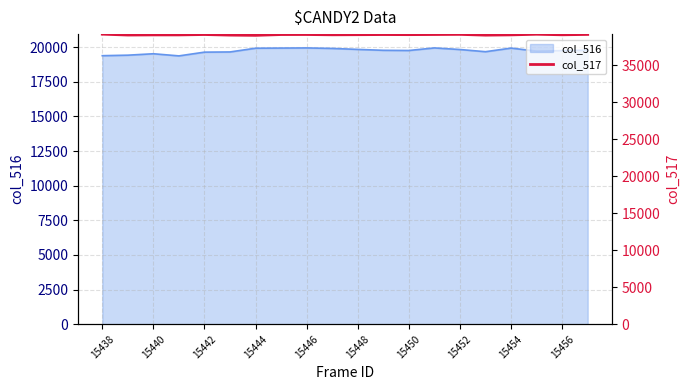

The col_516 series shows 19754 at 15450. True or false?

True